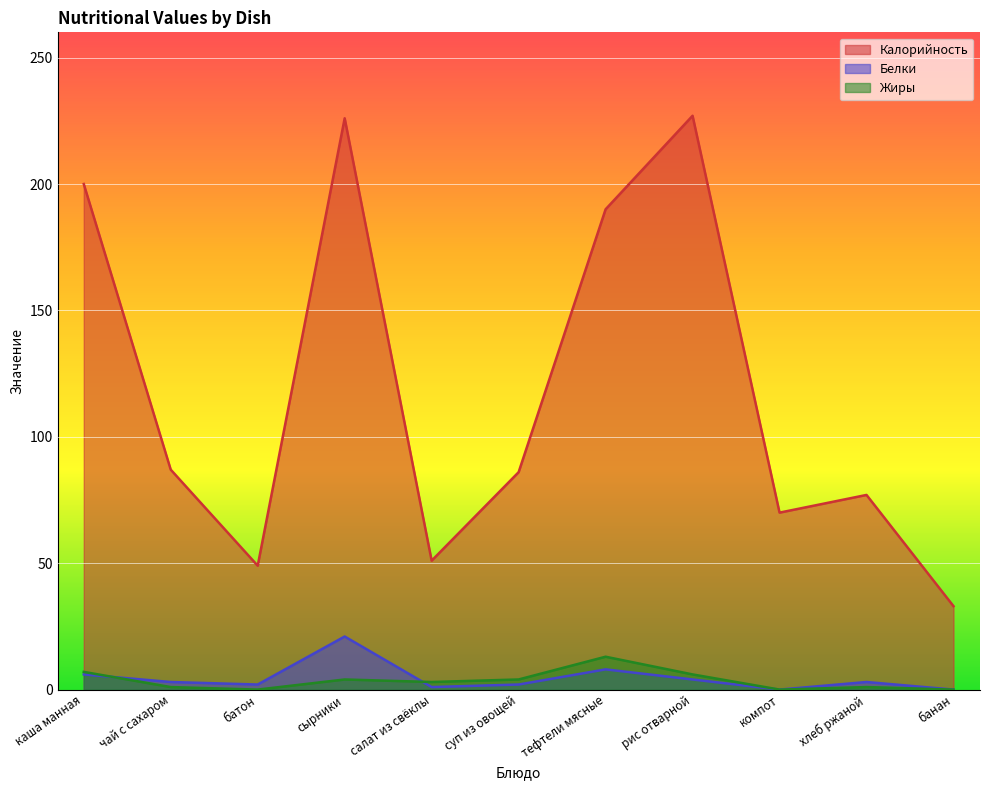

The Калорийность series shows 33 at банан. True or false?

True